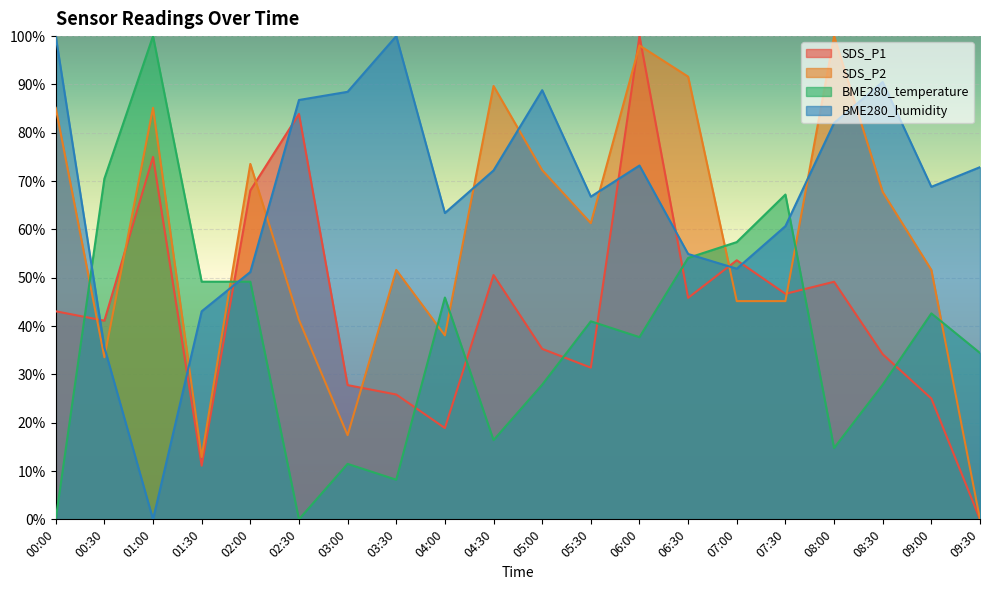

At which category does SDS_P1 reach its first local valley?

00:30